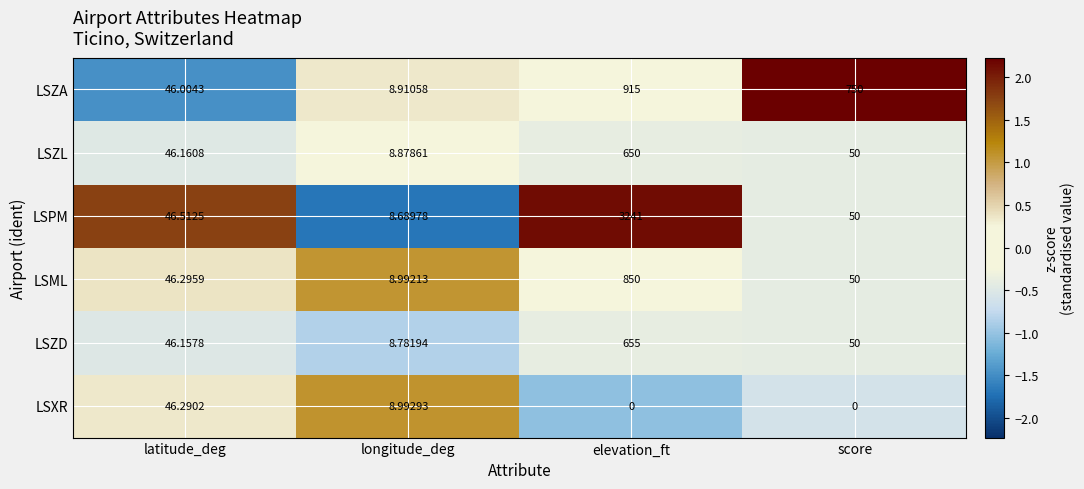

At which label does LSML first exceed 50?

elevation_ft